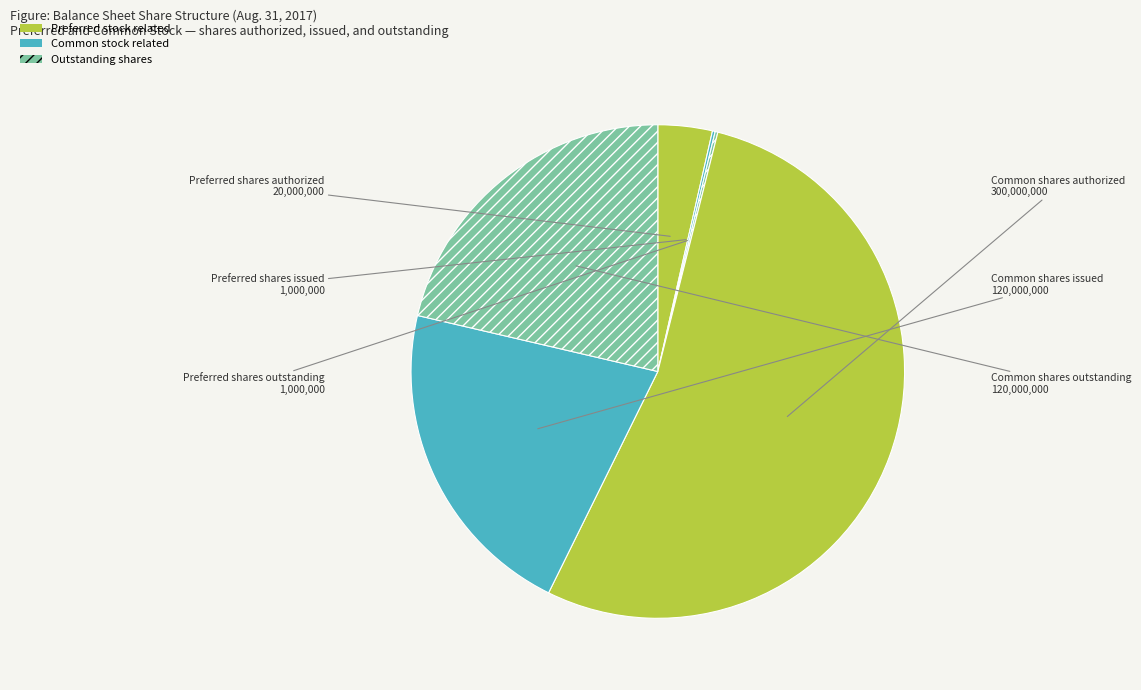

True or false: Common shares outstanding accounts for 30% of the total.

False